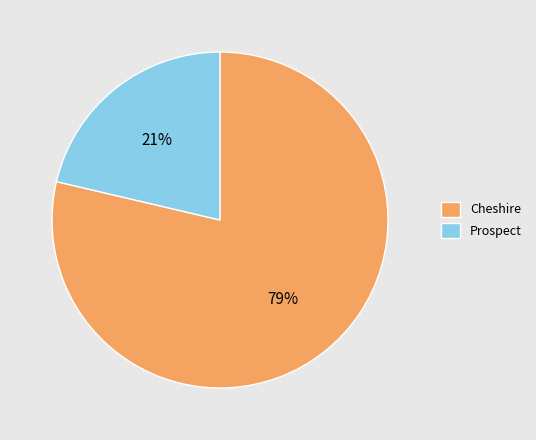

Between Prospect and Cheshire, which is larger?

Cheshire